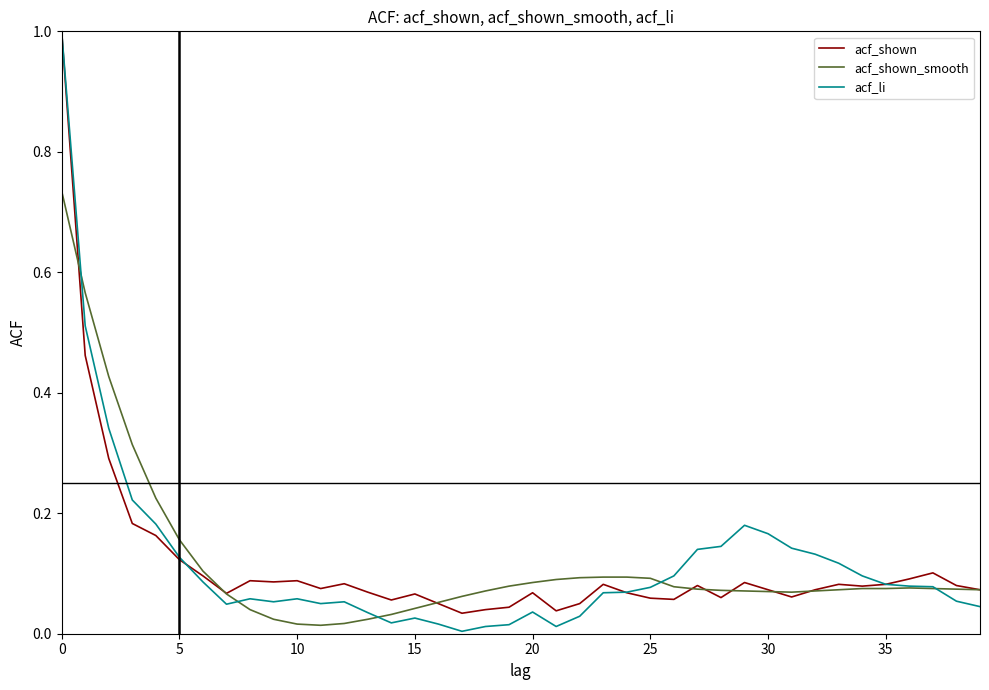

What is the maximum value for acf_li?

1.0